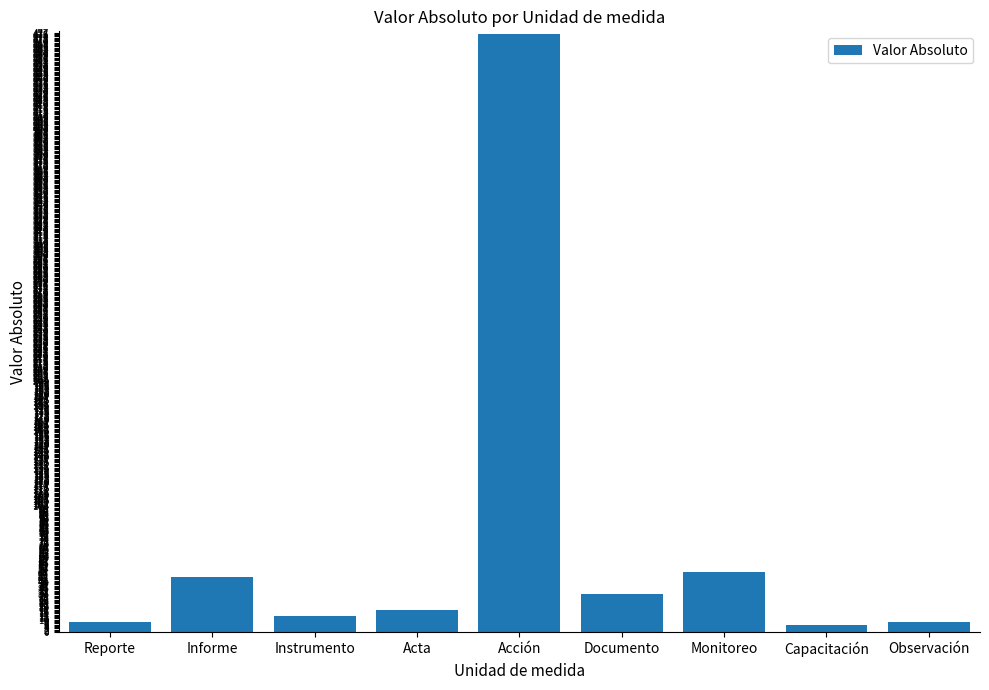

What is the difference between the second highest and minimum values?

42